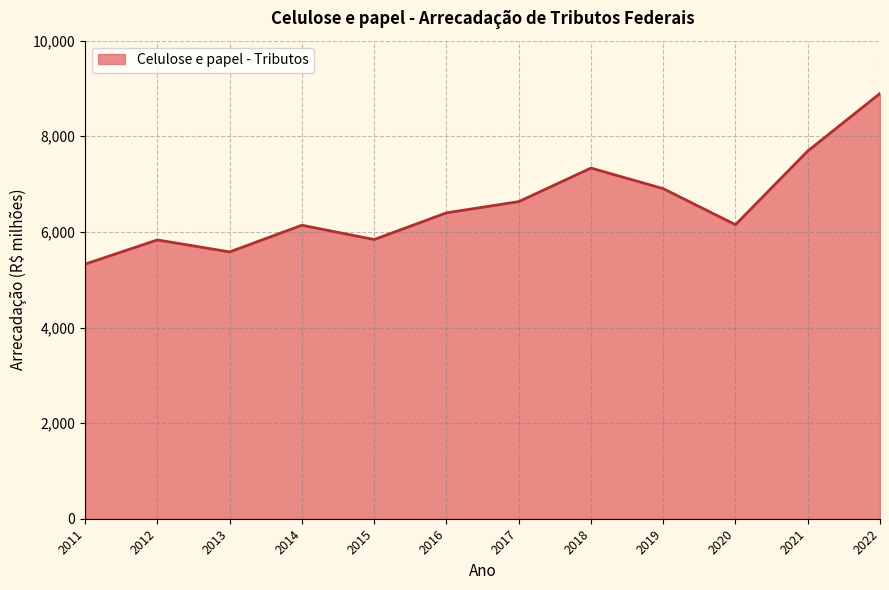

Is it true that the value at 2011 is 2359.6?

False